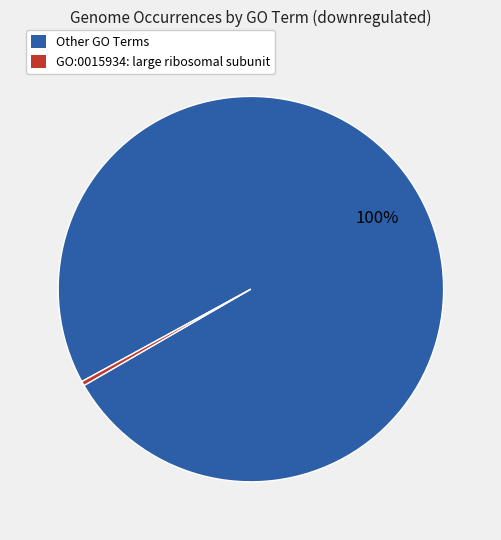

Is there a majority slice in this chart?

Yes